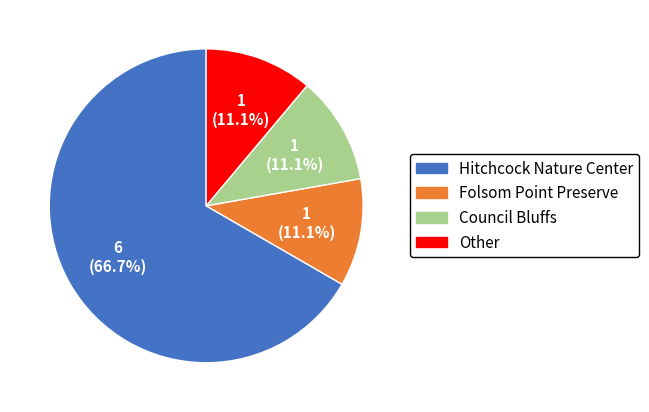

To the nearest percent, what is the difference between the largest and smallest slice percentages?

56%